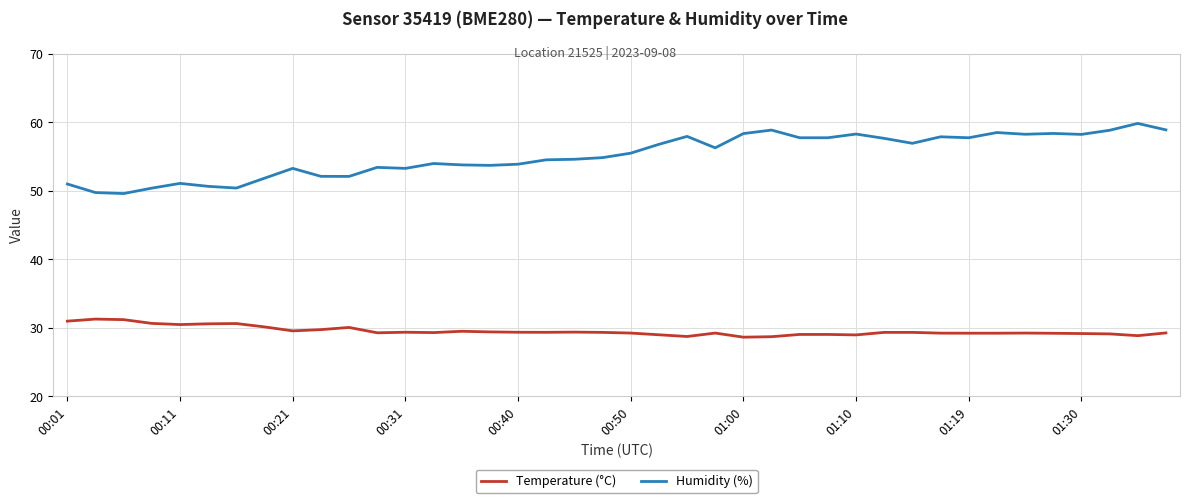

List the series in order of their peak value, lowest first.

Temperature (°C), Humidity (%)